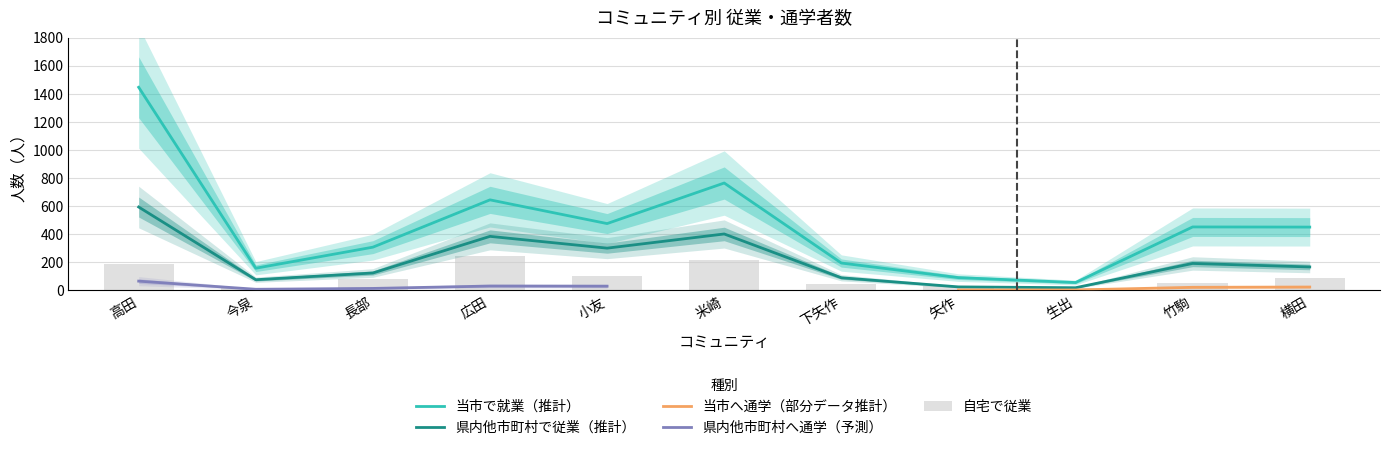

What value does the 県内他市町村で従業 series have at 米崎, to the nearest 100?

400